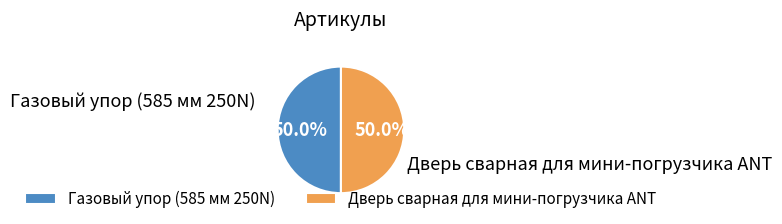

What portion of the pie excludes Дверь сварная для мини-погрузчика ANT?

50.0%